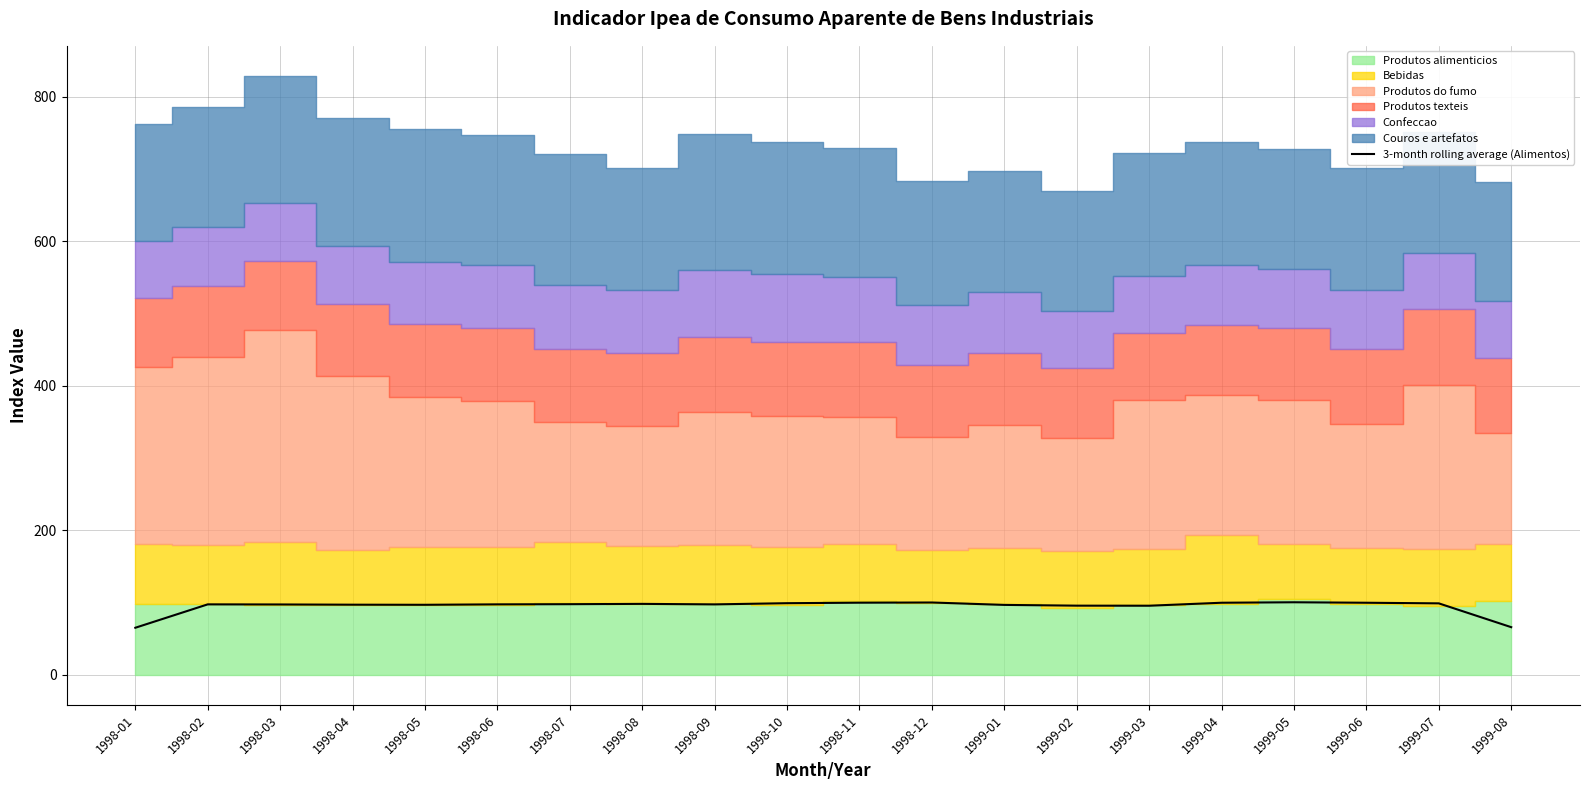

What is the change in value from 1999-03 to 1999-06?

+4.1